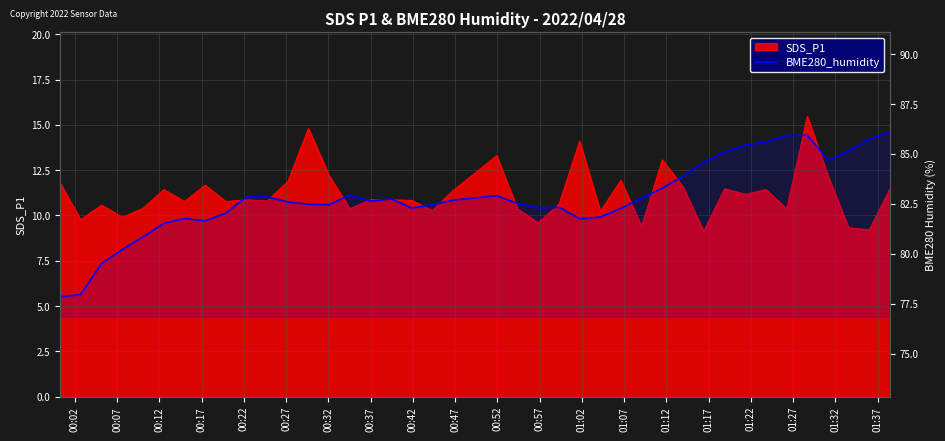

Is it true that the value at 01:37 is 18.5?

False